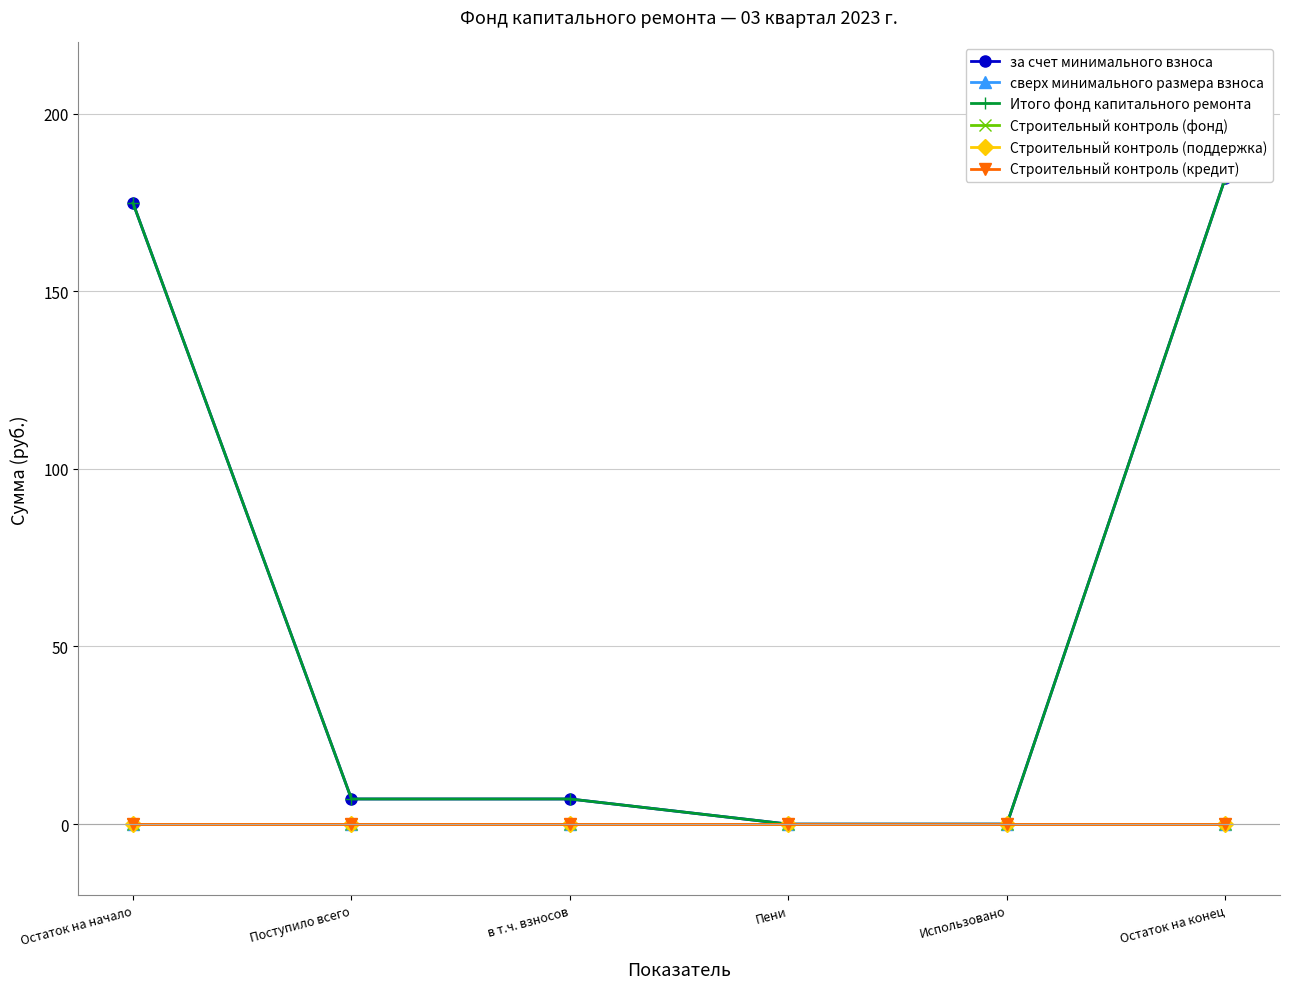

Which series has the largest total across all categories?

за счет минимального взноса